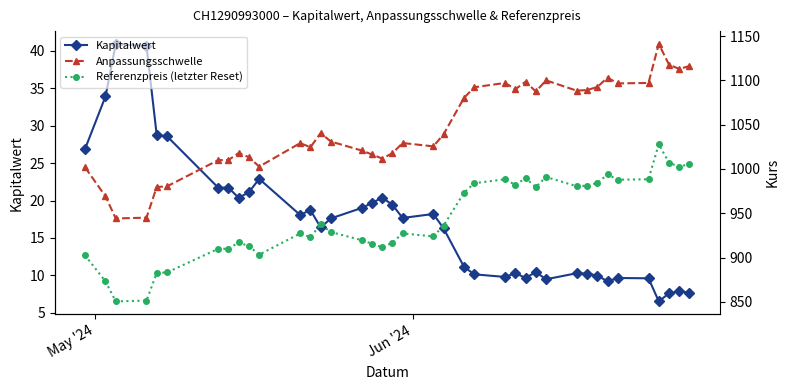

Rank the series by their maximum value, from highest to lowest.

Anpassungsschwelle, Referenzpreis (letzter Reset), Kapitalwert